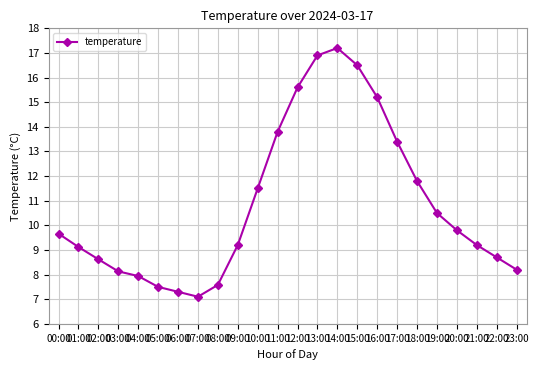

The chart shows a value of 8.6 at 02:00. True or false?

True